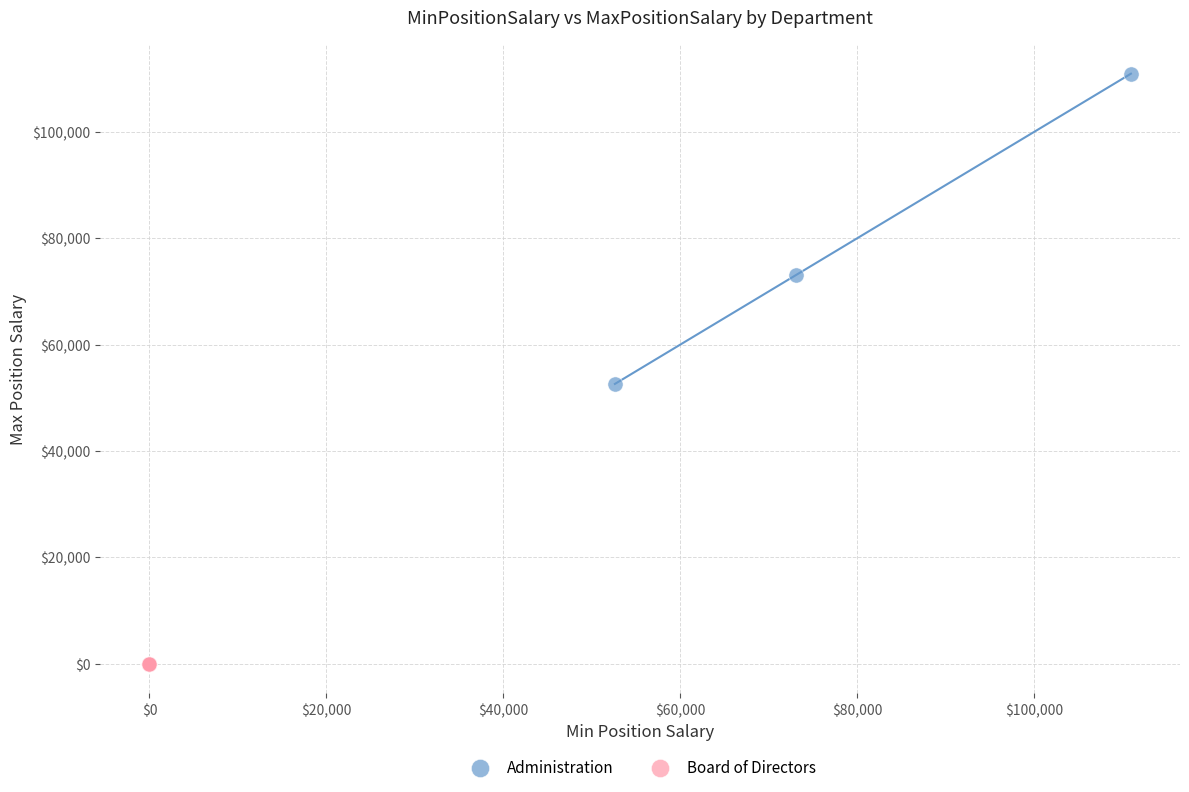

Which series contains the lowest Y value?

Board of Directors